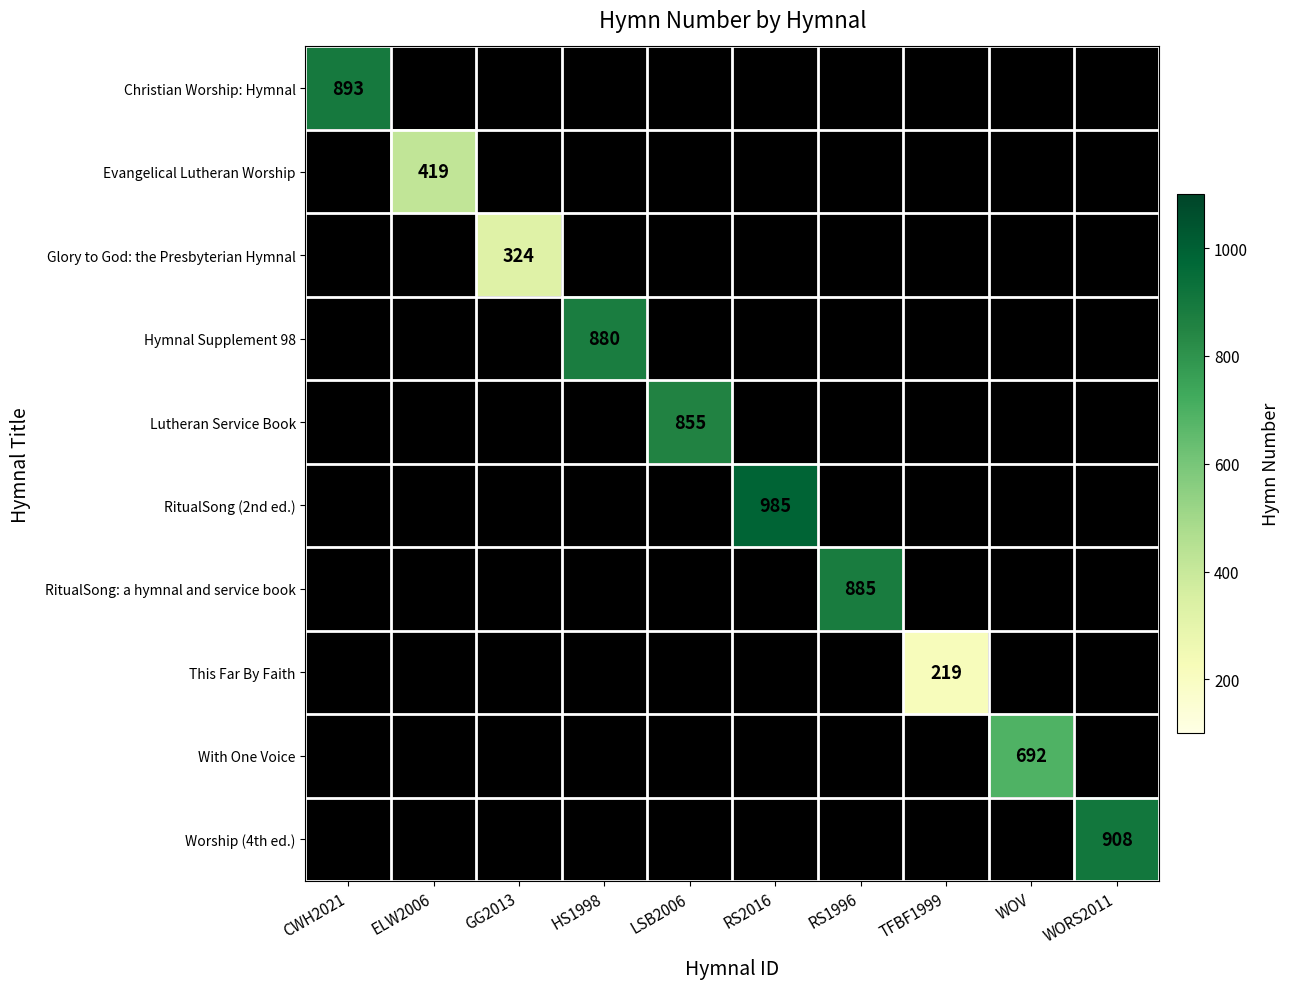

The Worship (4th ed.) series shows 908 at WORS2011. True or false?

True